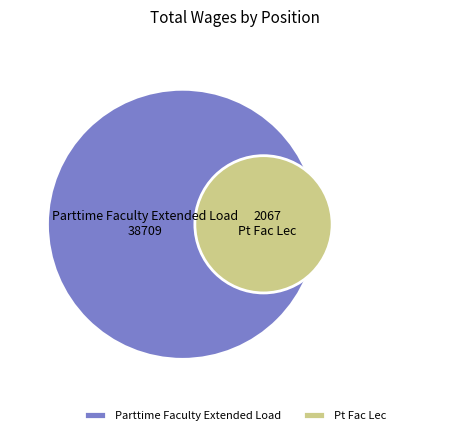

To the nearest percent, what is the average slice percentage?

50%